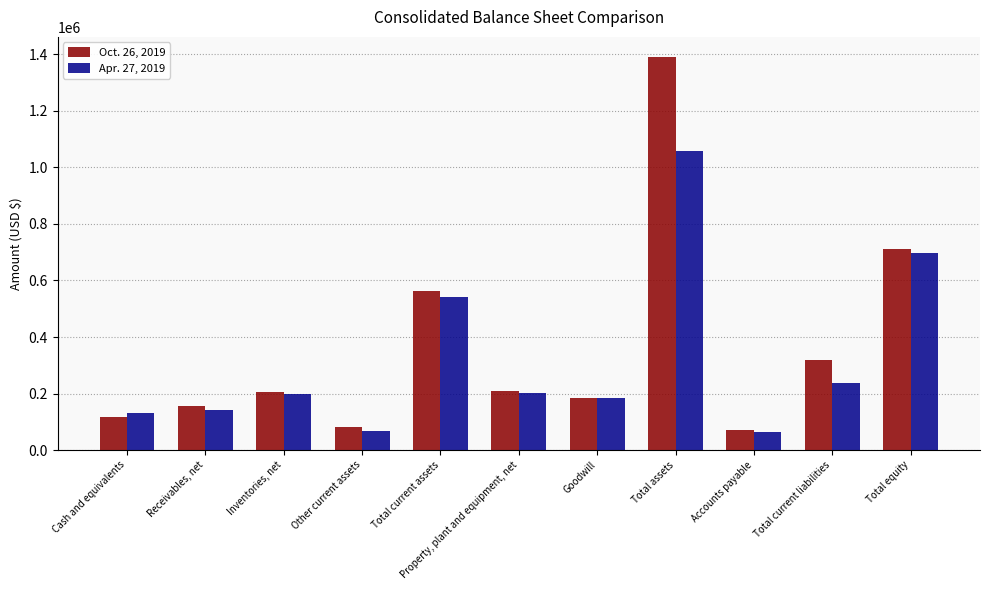

How many bars are there in total?

22